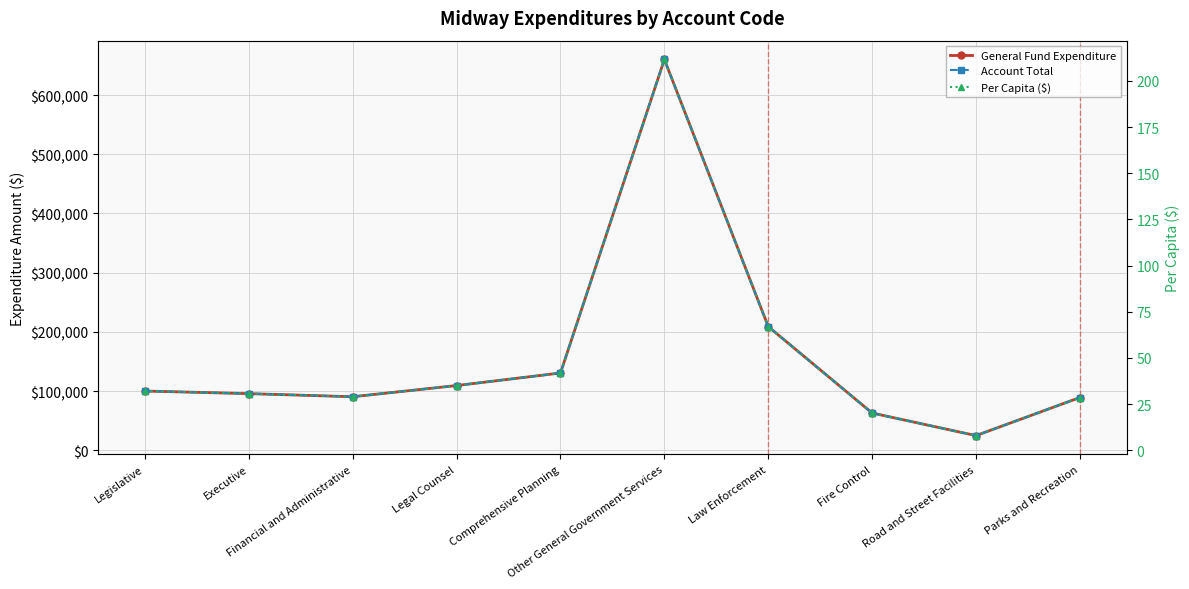

Where does the General Fund Expenditure series first go above 100048?

Legal Counsel